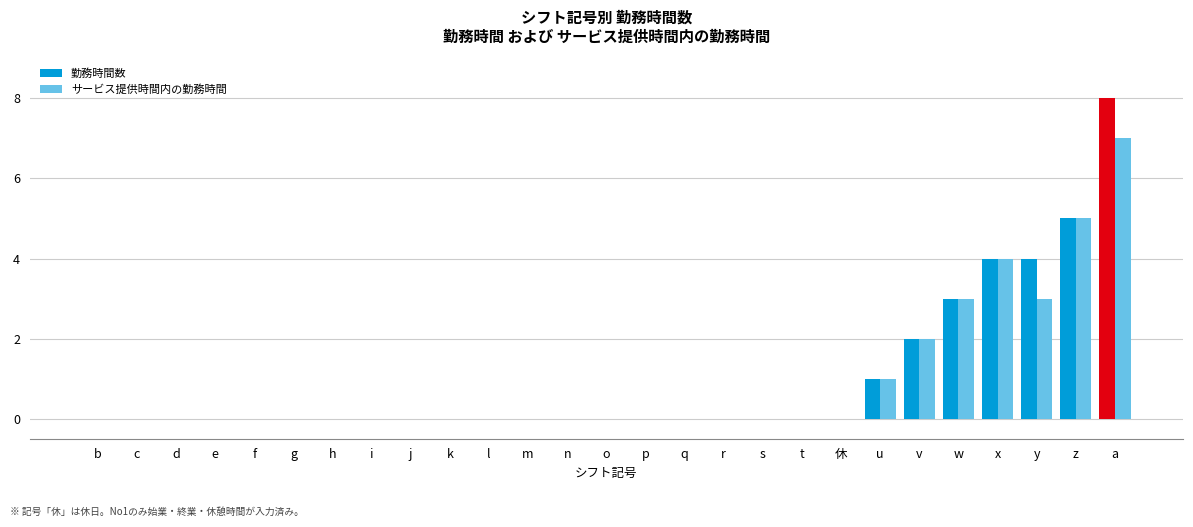

What is the difference between the サービス提供時間内の勤務時間 values at x and b?

4